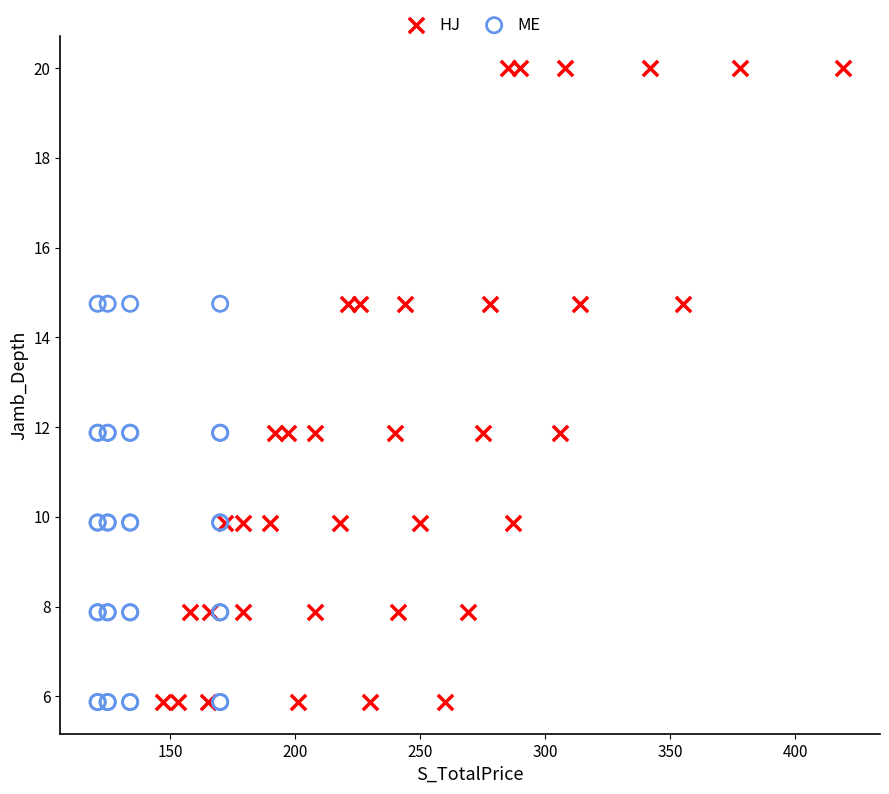

Which series has the widest spread of Y values?

HJ